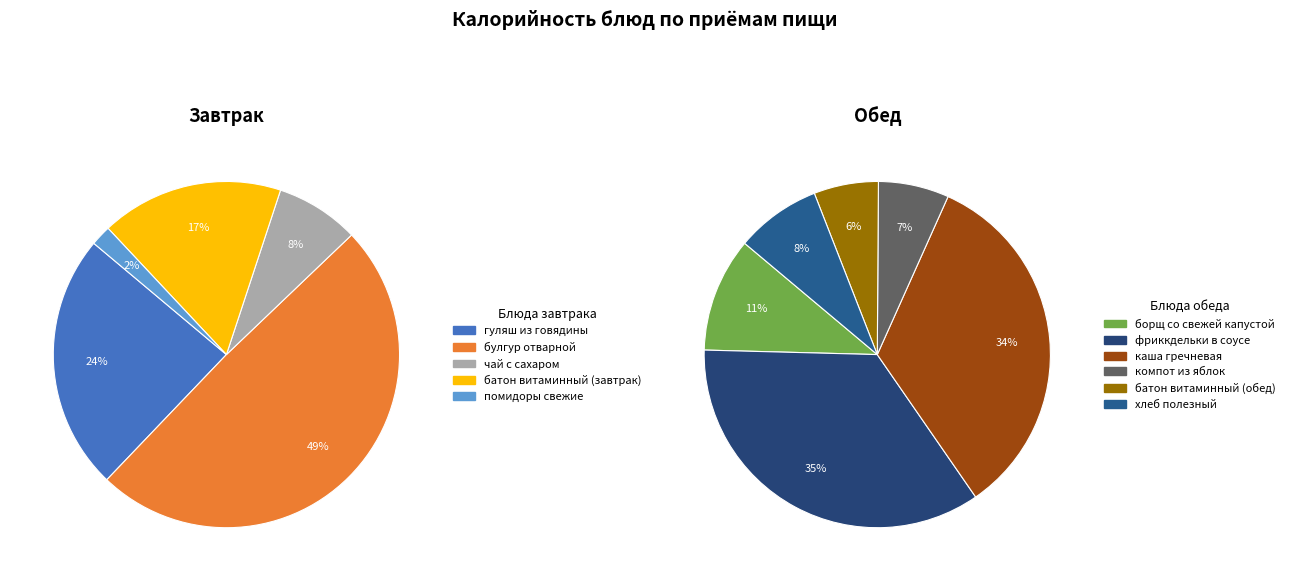

Which has a higher value, гуляш из говядины or батон витаминный (обед)?

гуляш из говядины